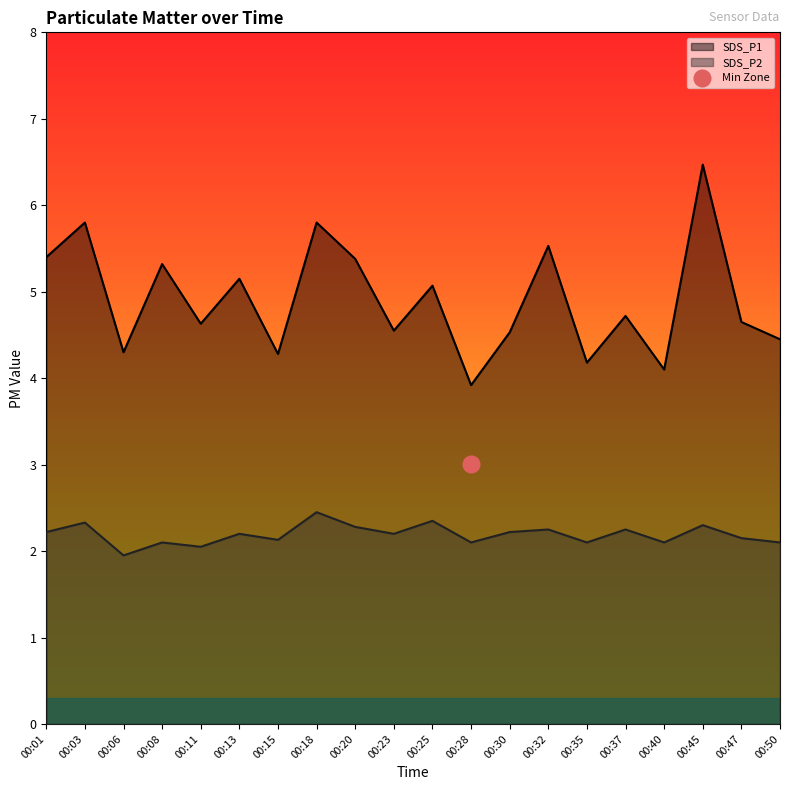

At which label is SDS_P2 closest to 2?

00:11